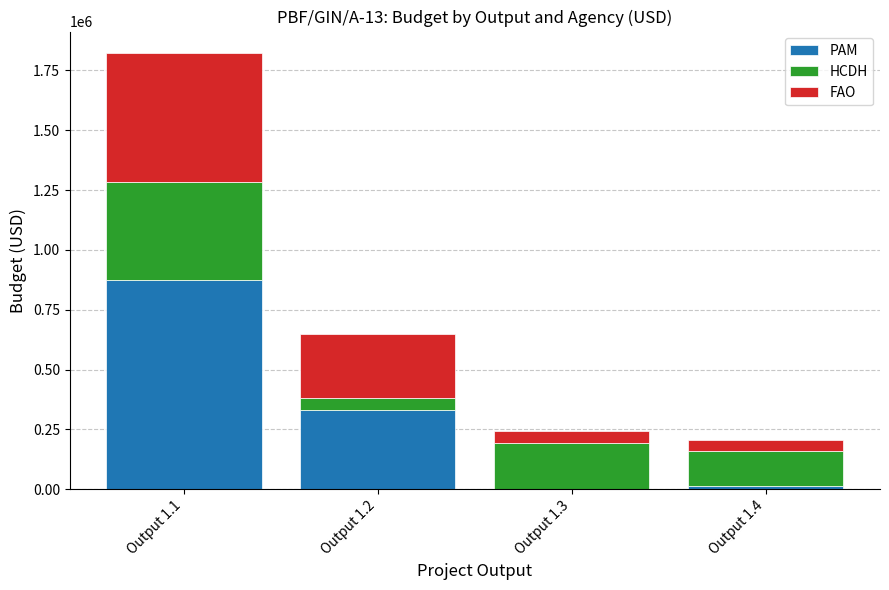

What is the total value across all series at Output 1.1?

1821327.0